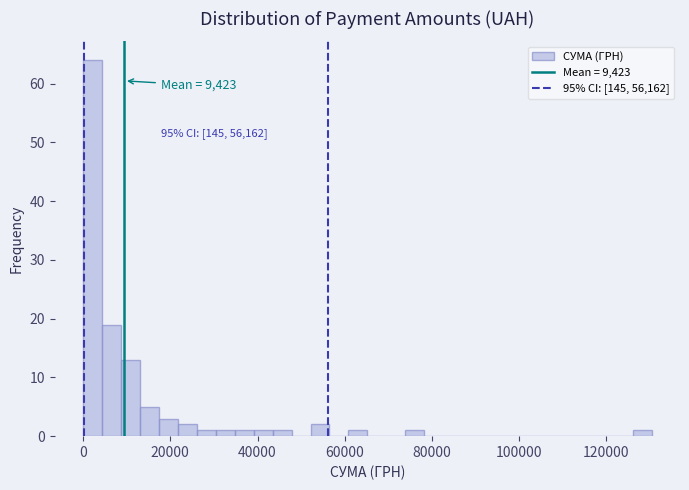

Read against the x-axis, roughly where is the centre of the tallest bar?

2000